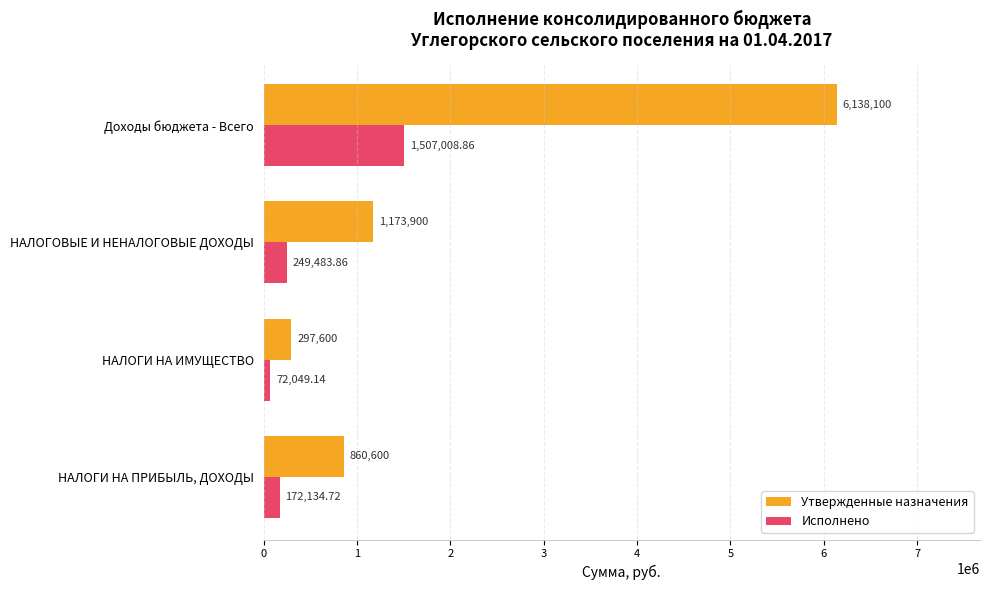

At which category is the sum across all series the highest?

Доходы бюджета - Всего